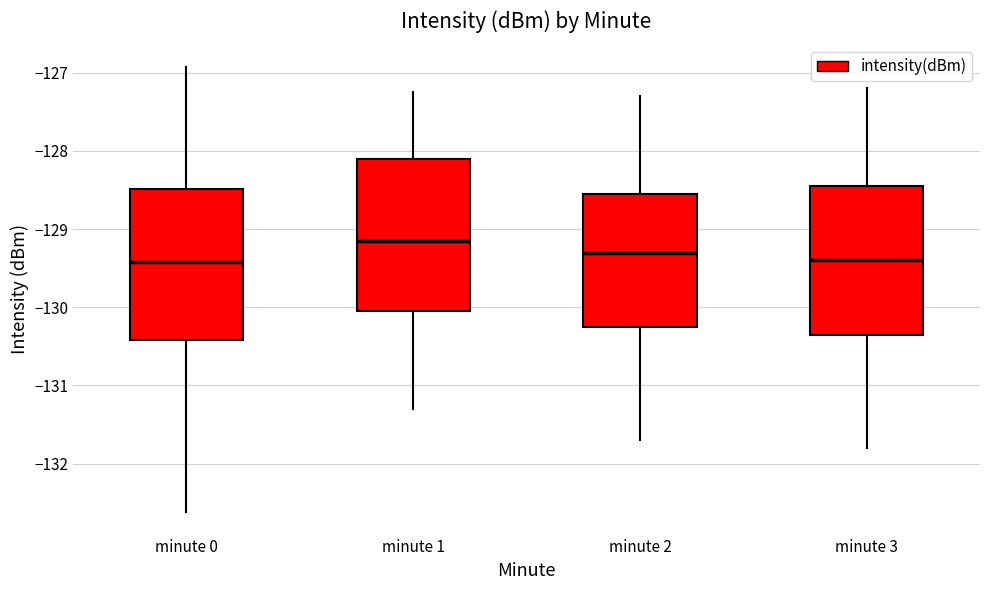

Reading left to right, transcribe this box plot: for each box, give where its median line is, the range the box spans, and where its two whiskers end, as read against the y-axis. The values are not printed on the chart, so give them approximately, as read against the axis.

minute 0: median -129.4, box -130.4 to -128.5, whiskers -132.6 to -126.9
minute 1: median -129.1, box -130.1 to -128.1, whiskers -131.3 to -127.2
minute 2: median -129.3, box -130.2 to -128.5, whiskers -131.7 to -127.3
minute 3: median -129.4, box -130.3 to -128.4, whiskers -131.8 to -127.2